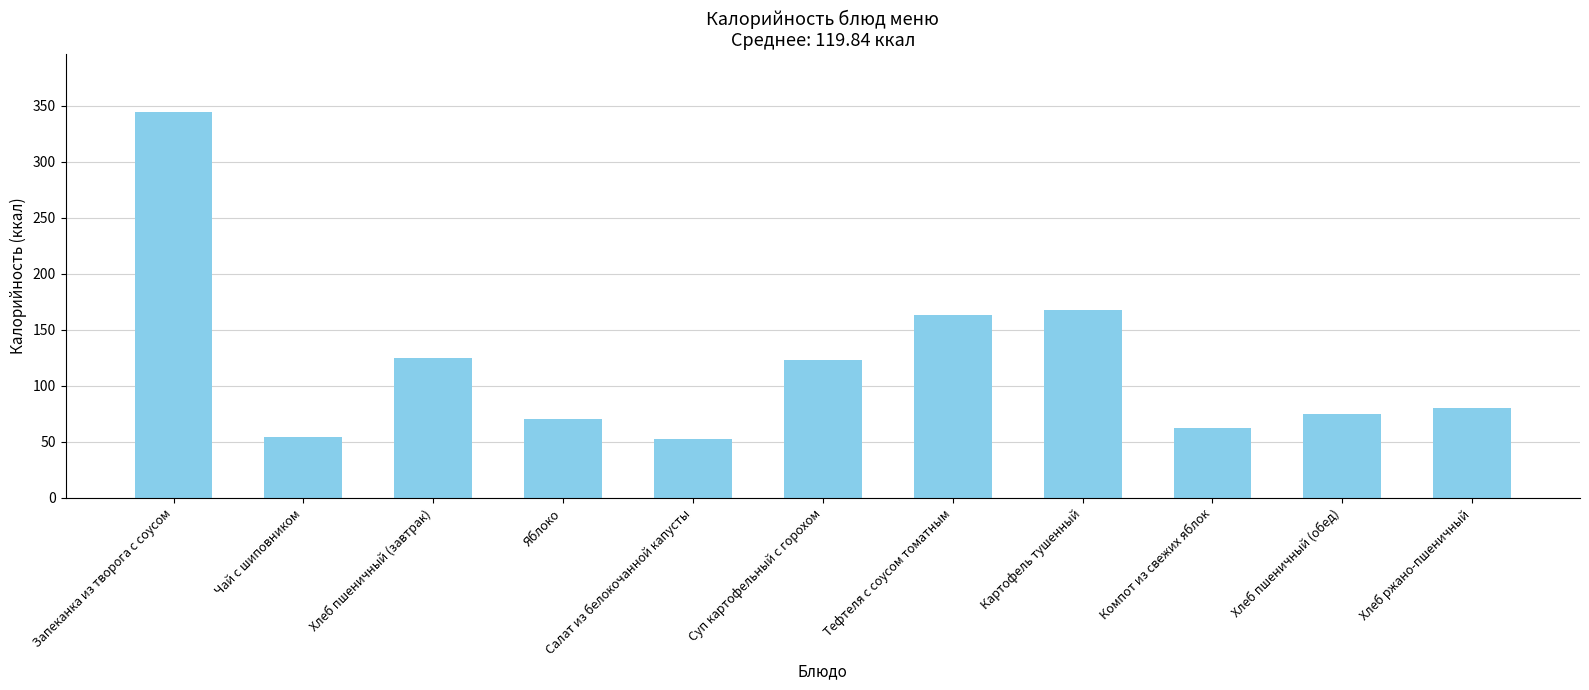

True or false: the data shows 32.2 at Хлеб пшеничный (завтрак).

False